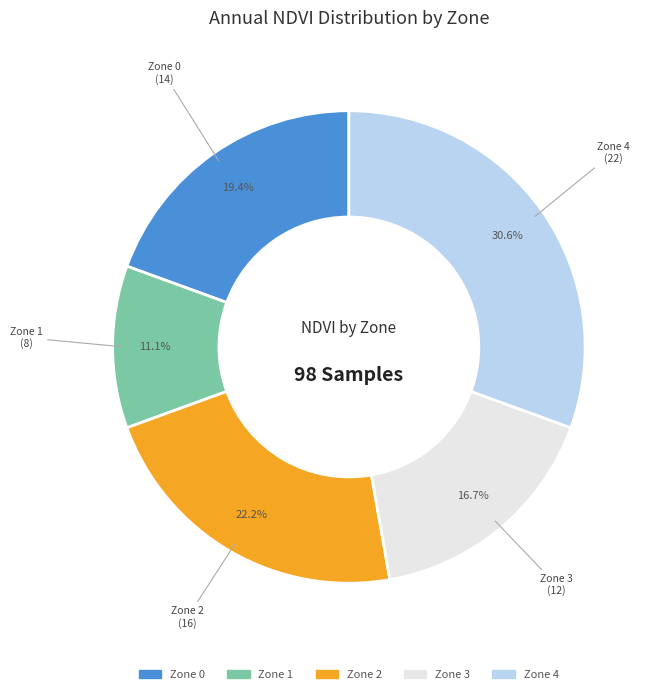

Which slice is the largest?

Zone 4